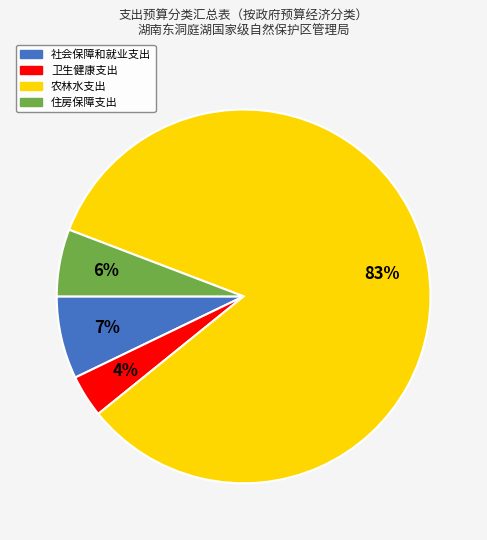

To the nearest percent, what is the difference between the 卫生健康支出 and 社会保障和就业支出 slice percentages?

3%